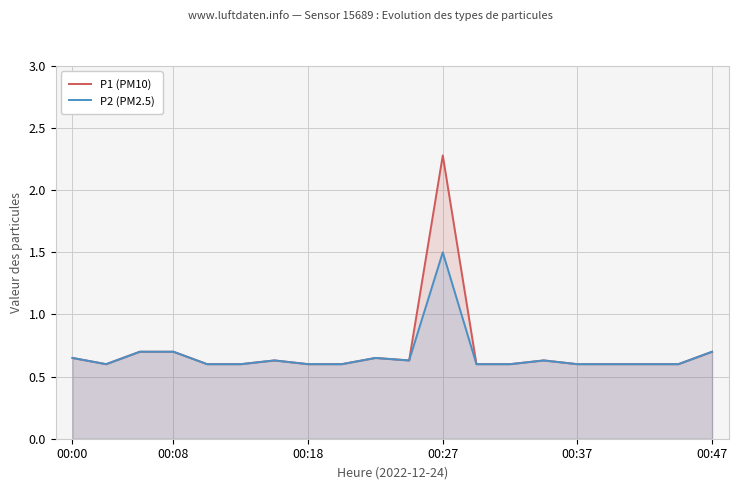

The P1 (PM10) series shows 1.0 at 18. True or false?

False